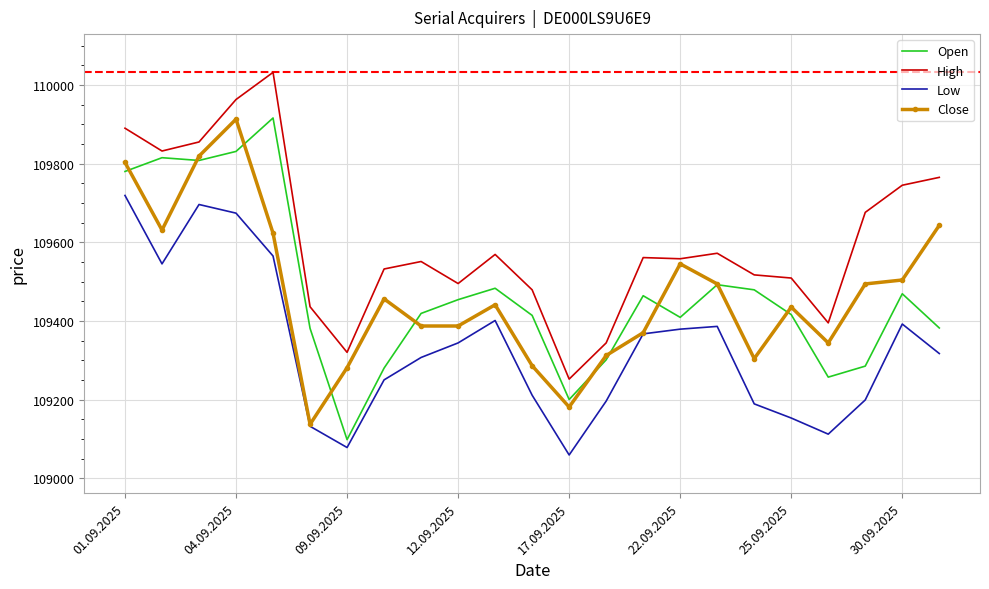

True or false: Low and High intersect in this chart.

False